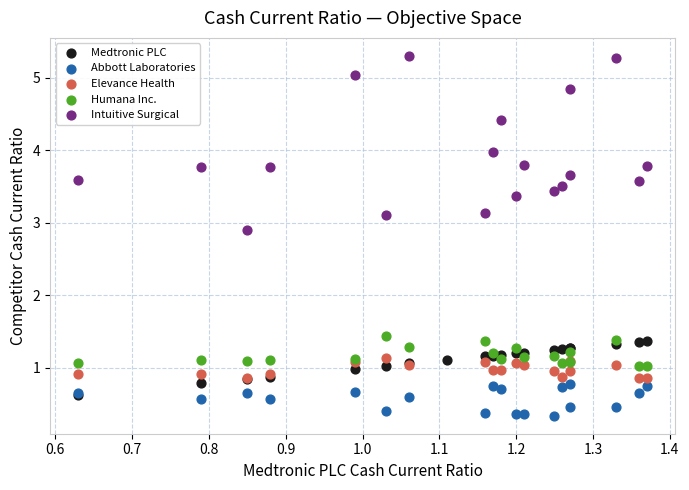

Which series has the widest spread of Y values?

Intuitive Surgical